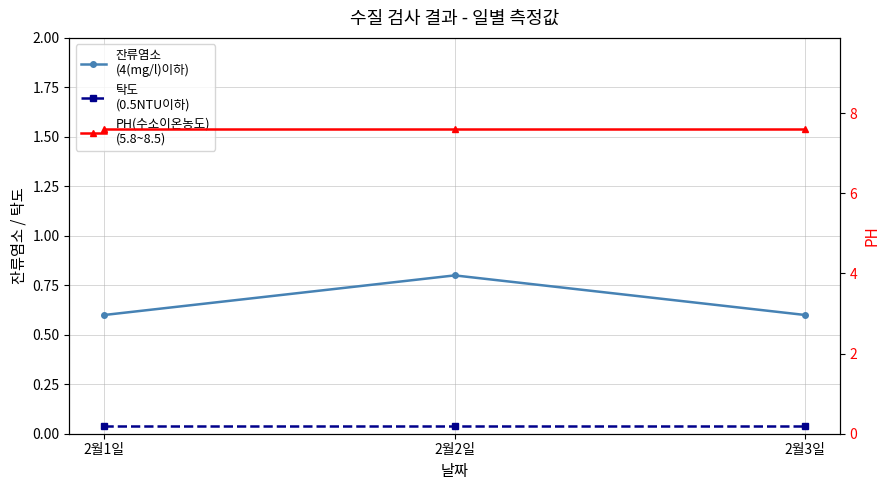

What is the spread (max minus min) of values at 2월3일?

7.6